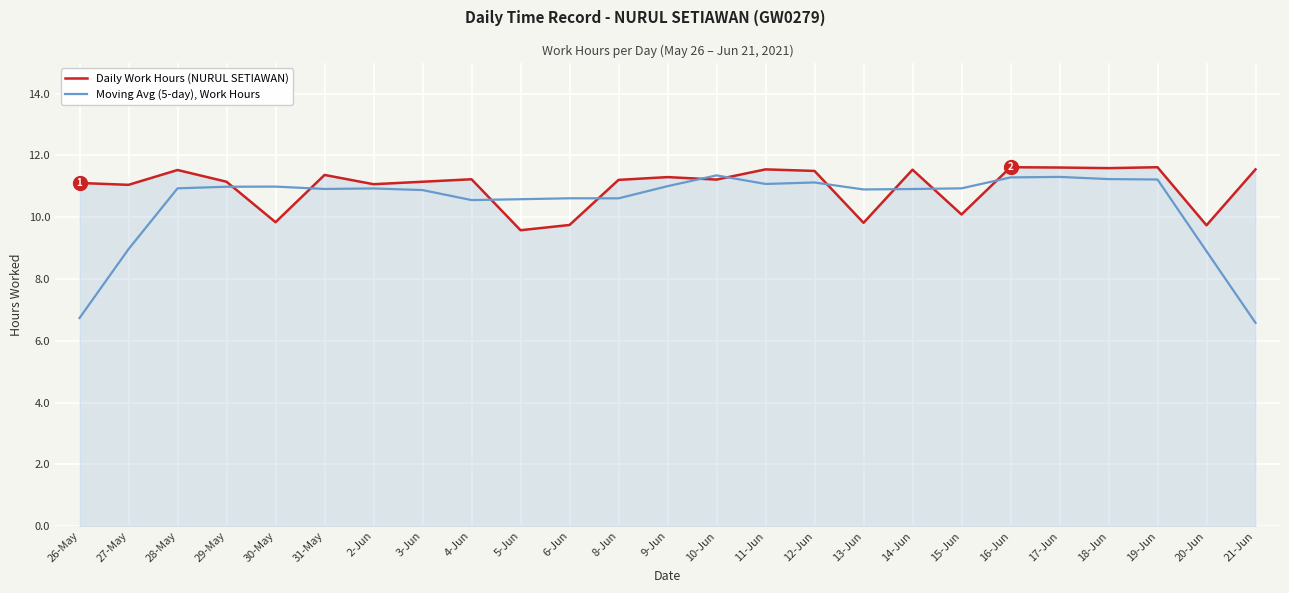

True or false: Moving Avg (5-day), Work Hours has more than 0 interior local peaks.

True